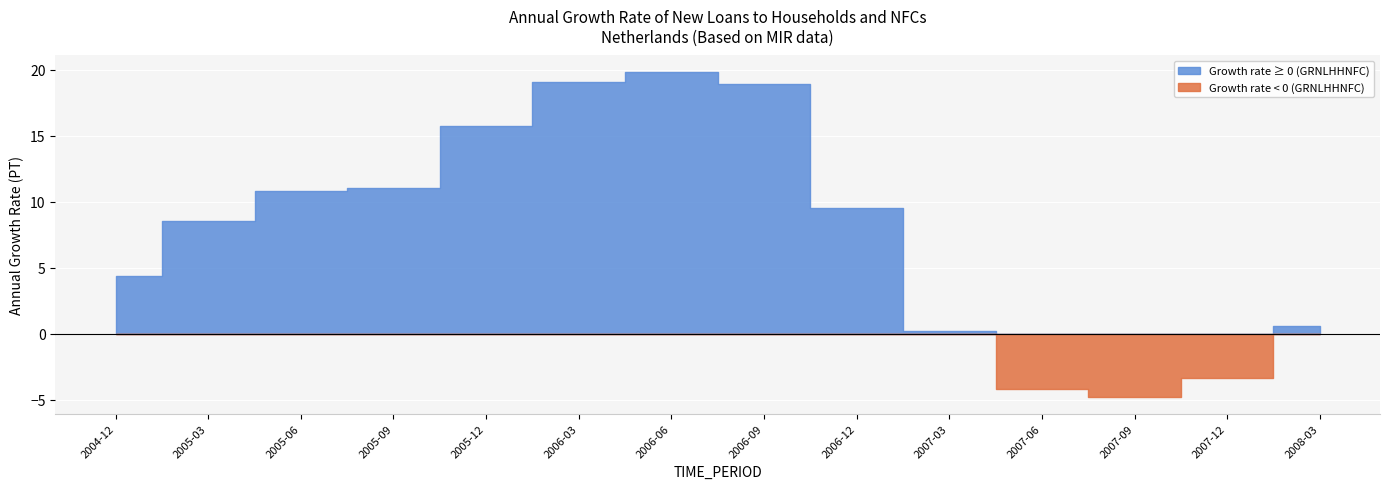

What is the greatest value displayed?

19.8